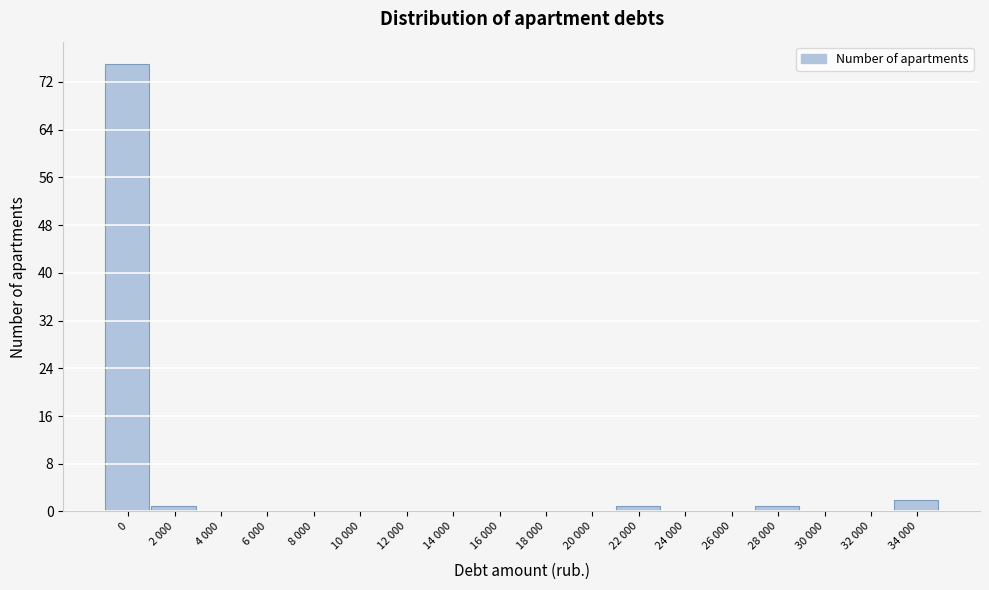

Reading left to right, what are all the values shown in this chart?

0=75	2 000=1	4 000=0	6 000=0	8 000=0	10 000=0	12 000=0	14 000=0	16 000=0	18 000=0	20 000=0	22 000=1	24 000=0	26 000=0	28 000=1	30 000=0	32 000=0	34 000=2